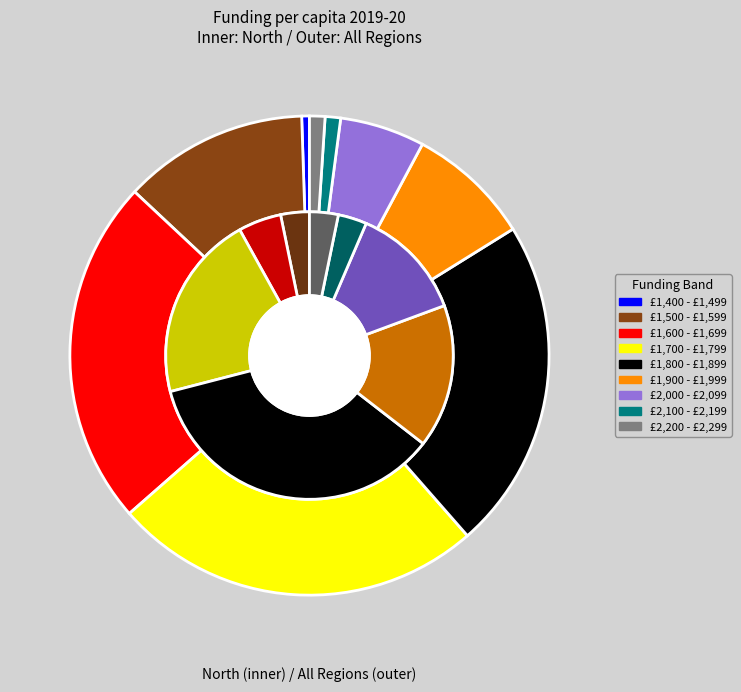

Does any single category account for the majority?

No